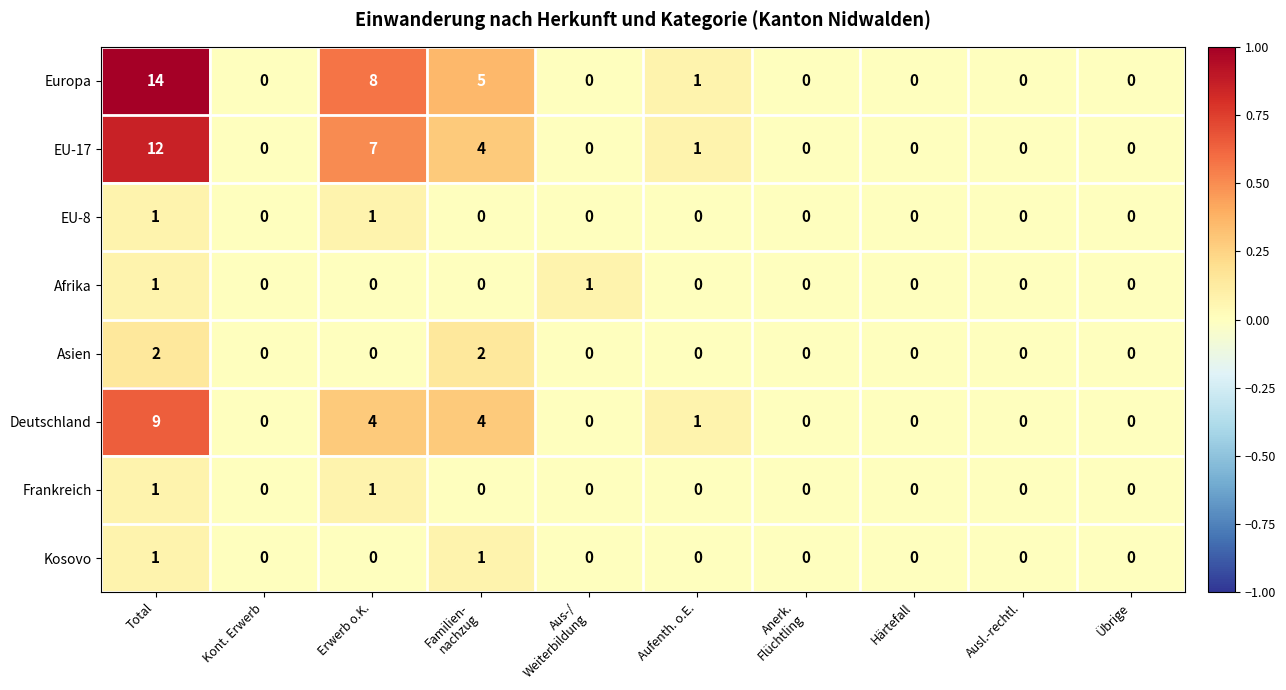

Which series has the largest total across all categories?

Europa